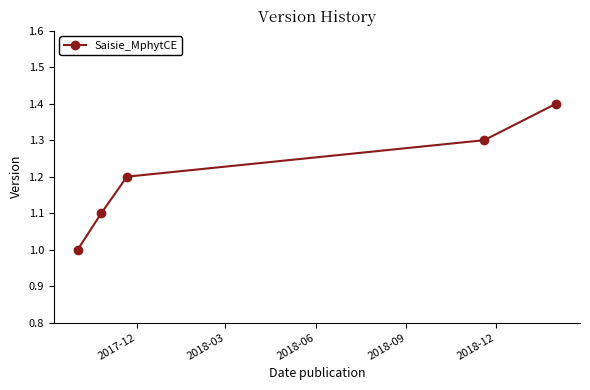

What is the value of the 3rd point from the left?

1.2